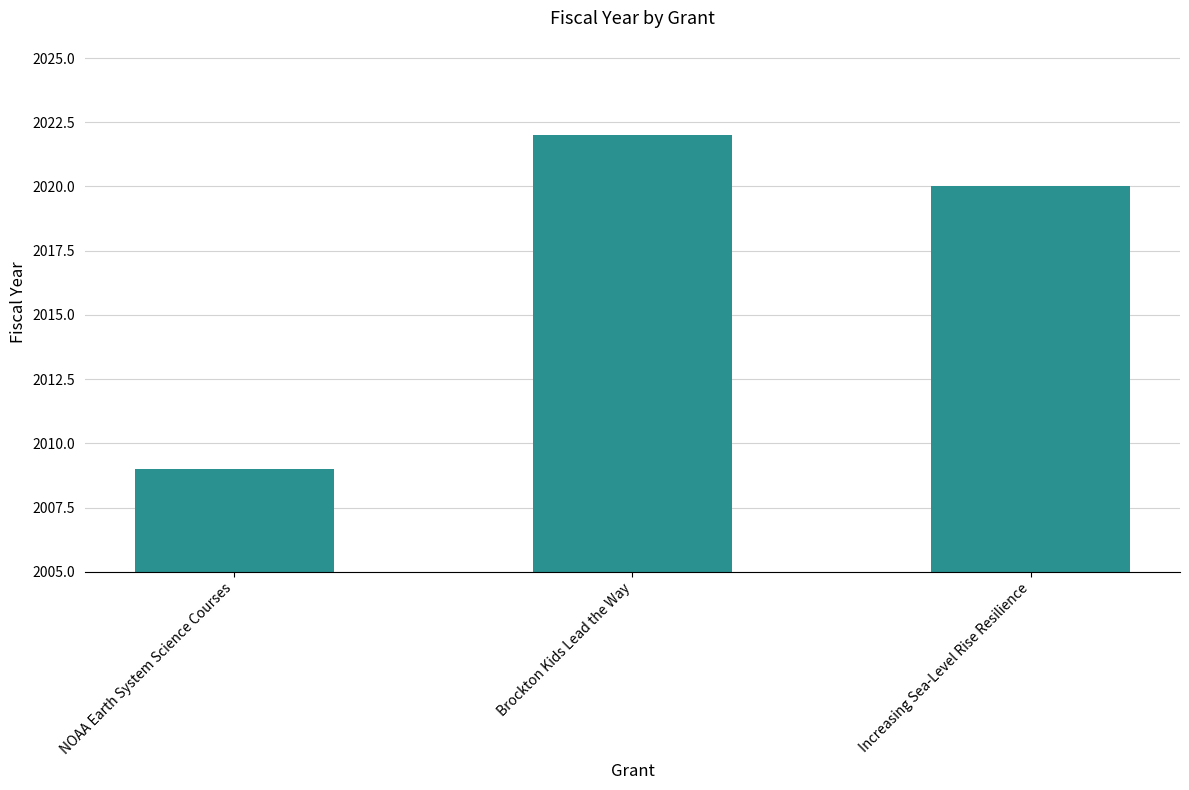

The value at Increasing Sea-Level Rise Resilience is 3283. True or false?

False